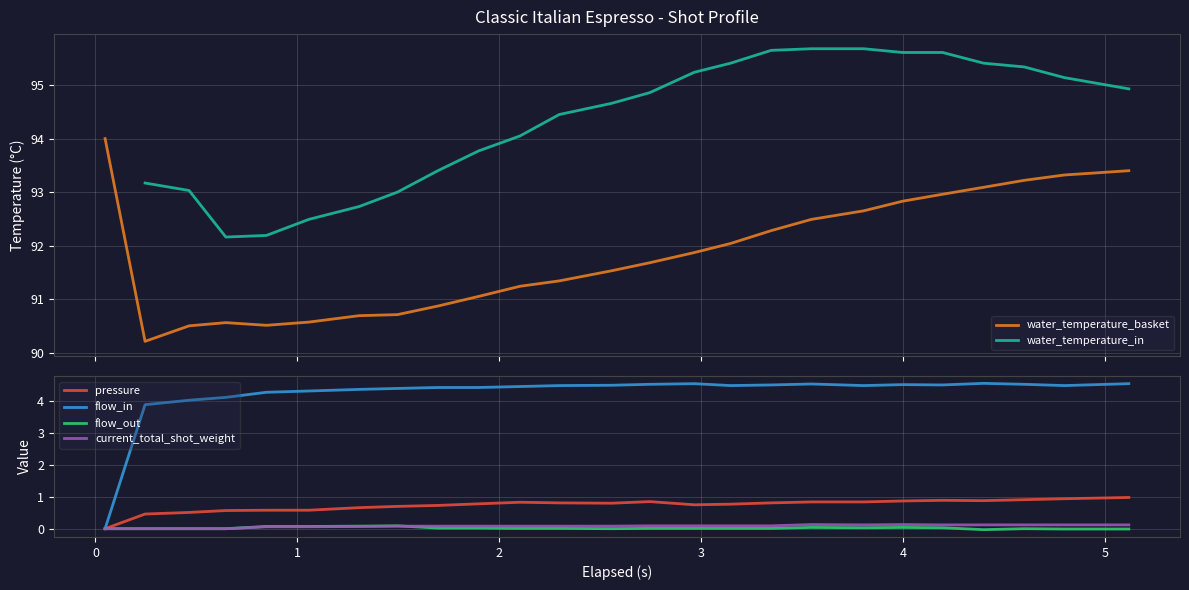

What is the difference between the maximum and minimum values in the current_total_shot_weight series?

0.1